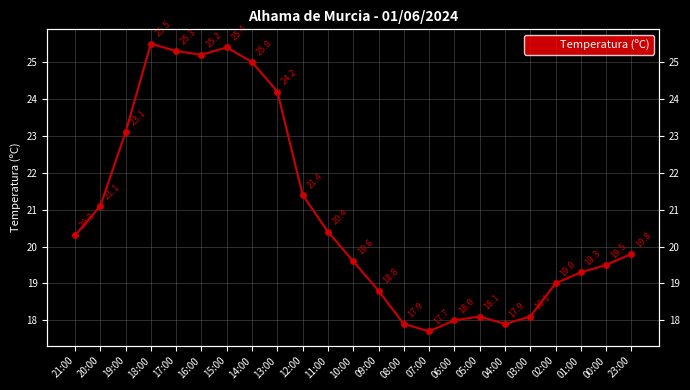

What is the difference between the second highest and second lowest values?

7.5